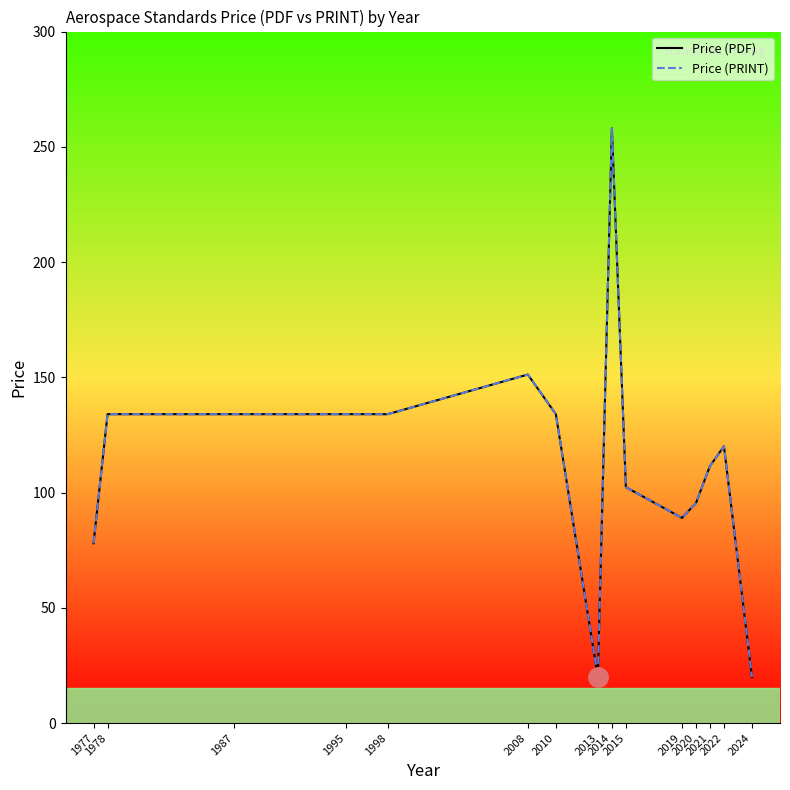

Does the chart display data point markers on the line(s)?

No